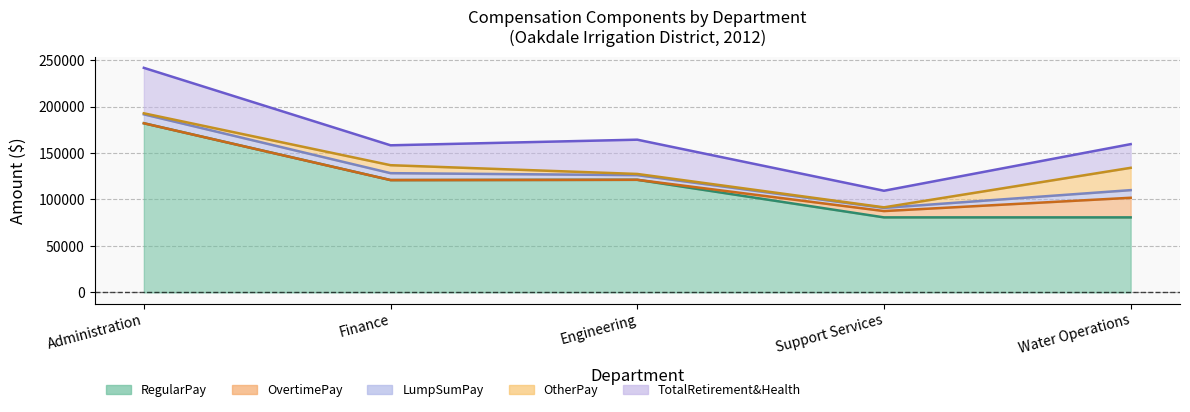

At which category is the sum across all series the highest?

Administration